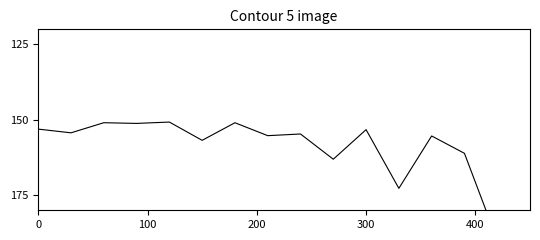

How many lines are shown in the chart?

1